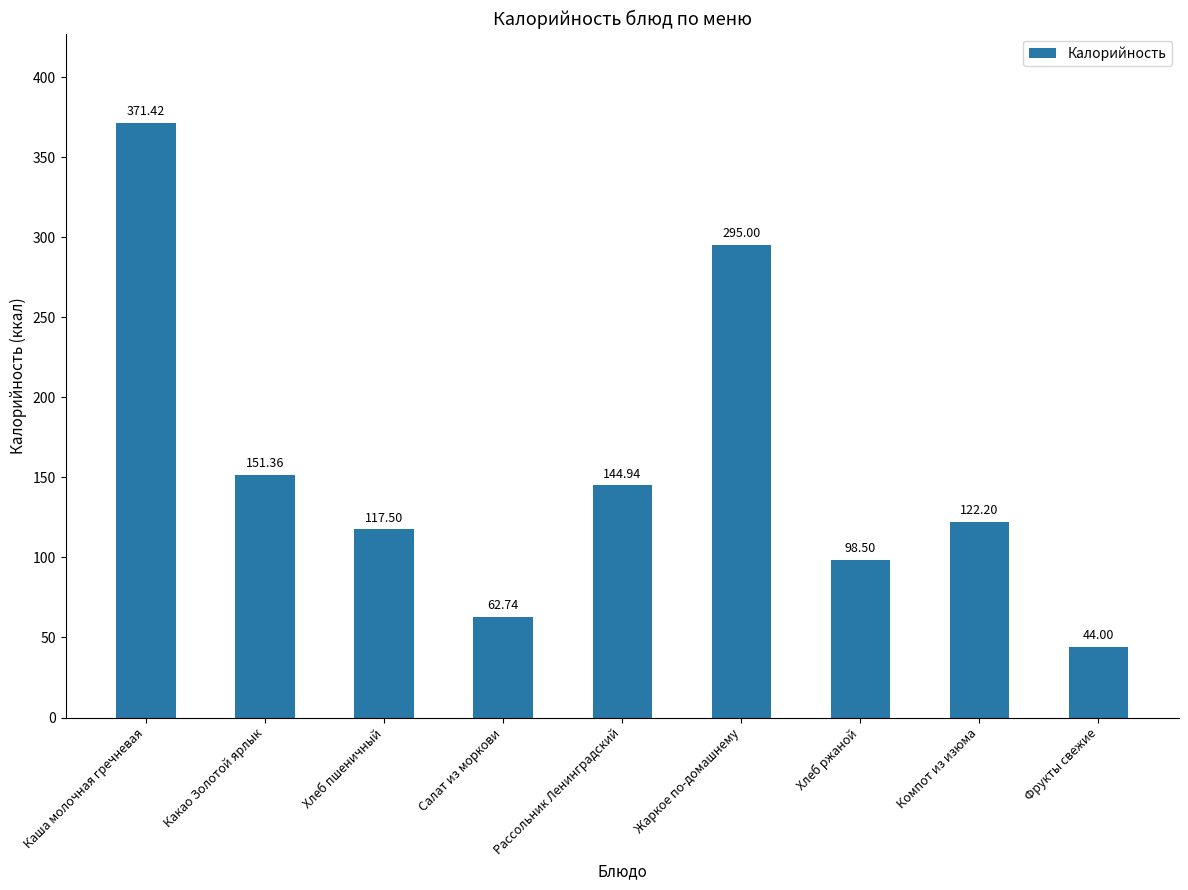

Reading left to right, what are all the values shown in this chart?

371.4	151.4	117.5	62.7	144.9	295.0	98.5	122.2	44.0